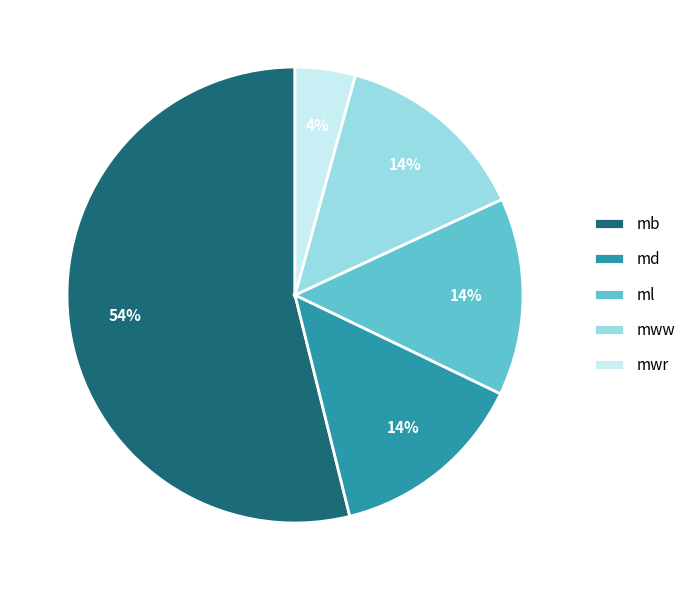

Is it true that md is 6% of the pie?

False